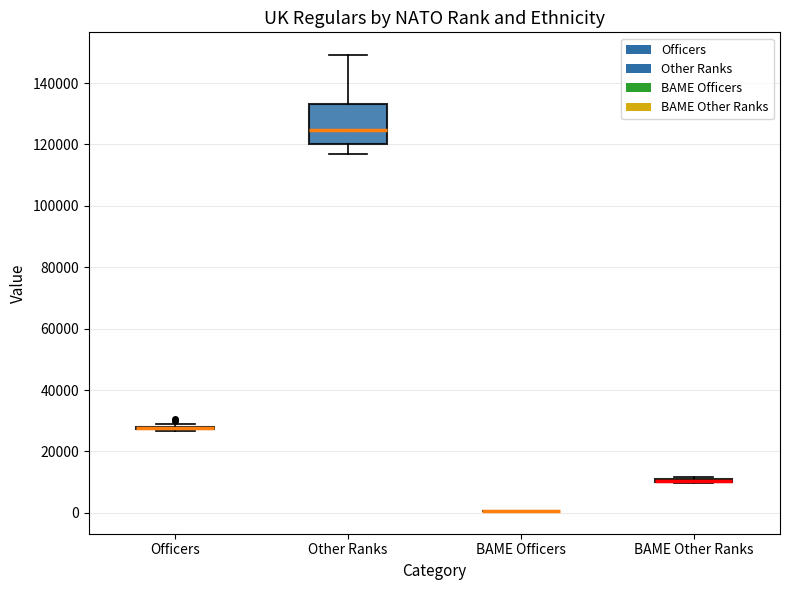

Which box is the tallest, from its lower edge to its upper edge?

Other Ranks